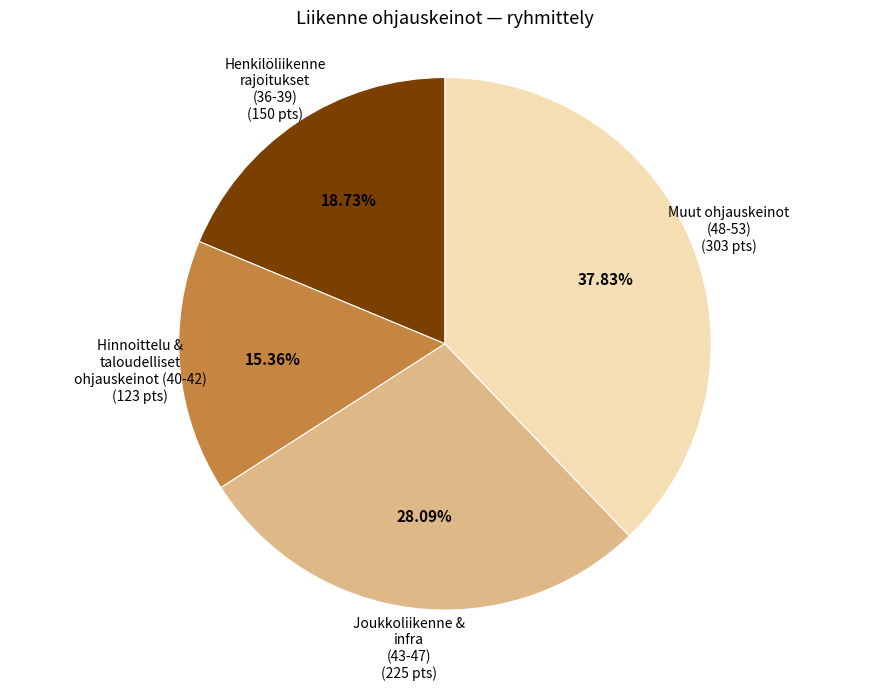

How many segments does this pie chart have?

4